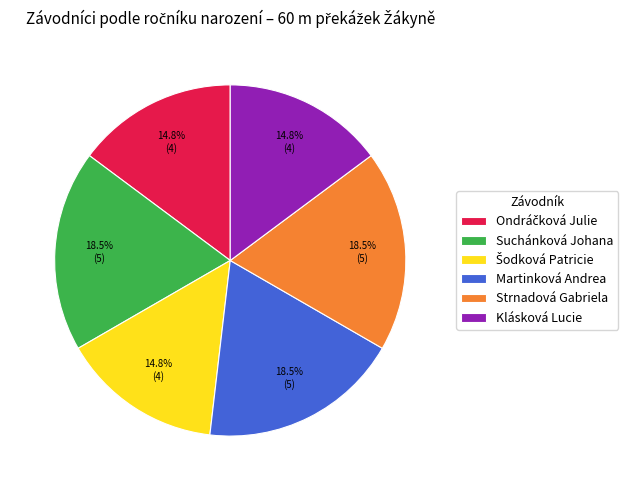

Does any single category account for the majority?

No